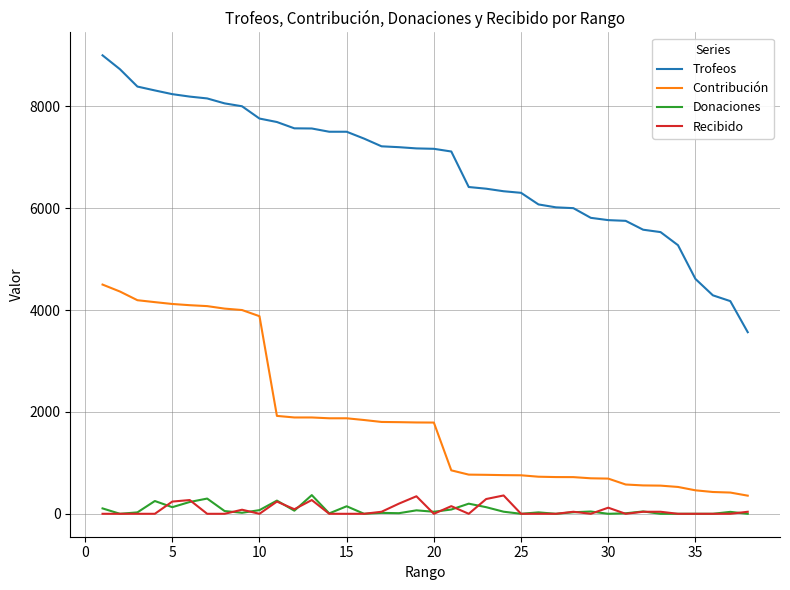

True or false: Contribución and Donaciones cross at least once.

False